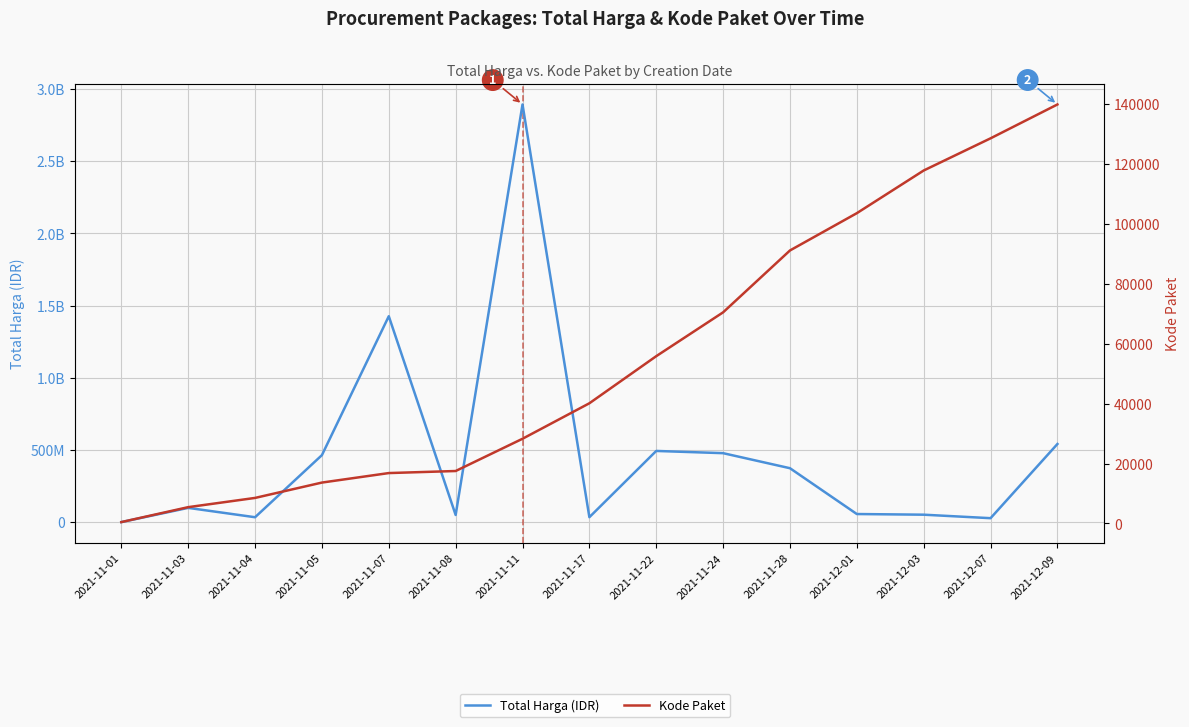

What position from the left is 2021-11-03?

2